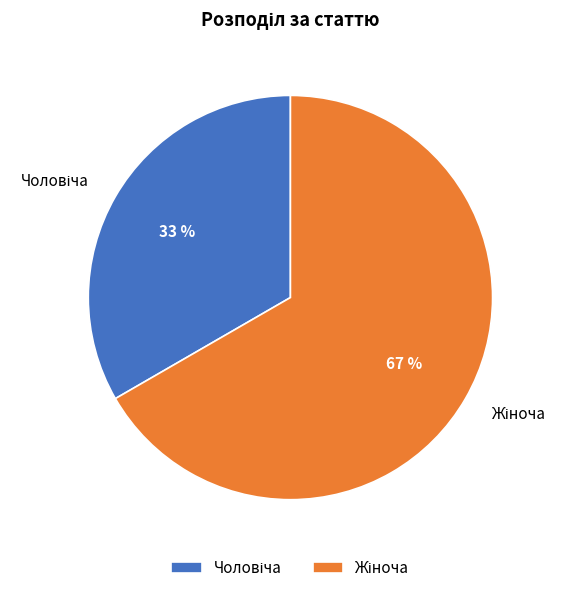

Is there any slice that represents more than half of the pie?

Yes